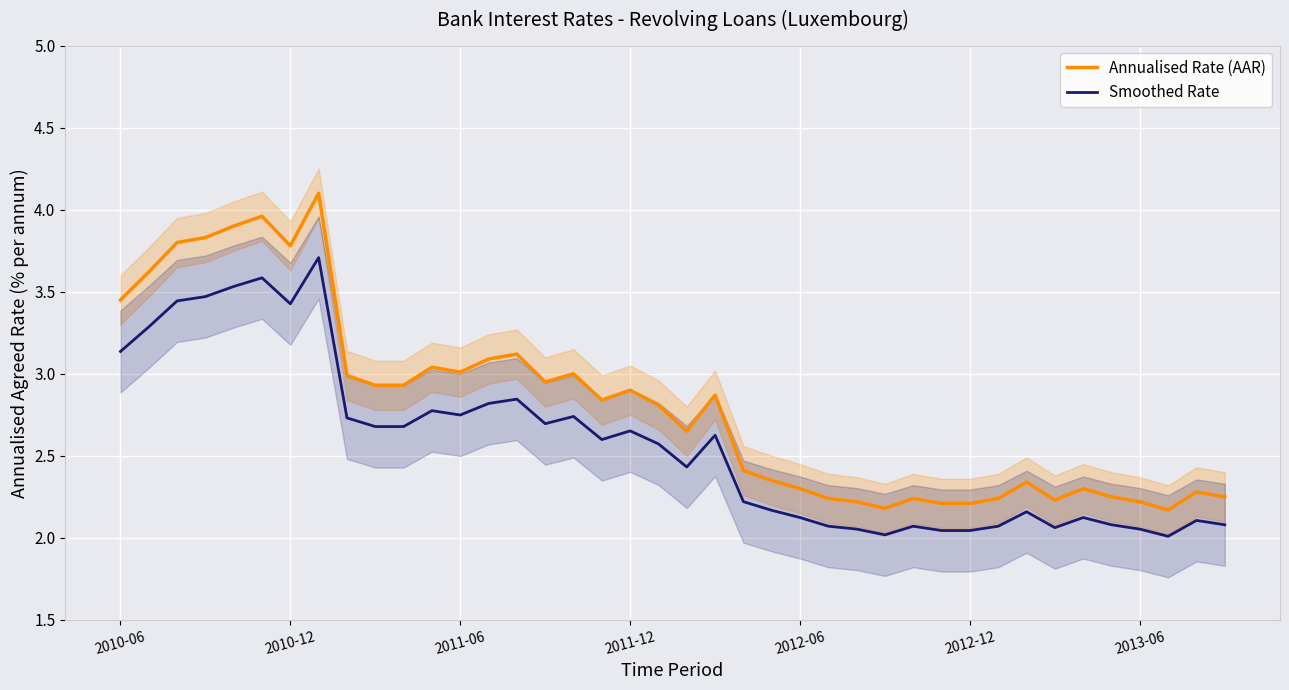

True or false: Smoothed Rate and Annualised Rate (AAR) cross at least once.

False